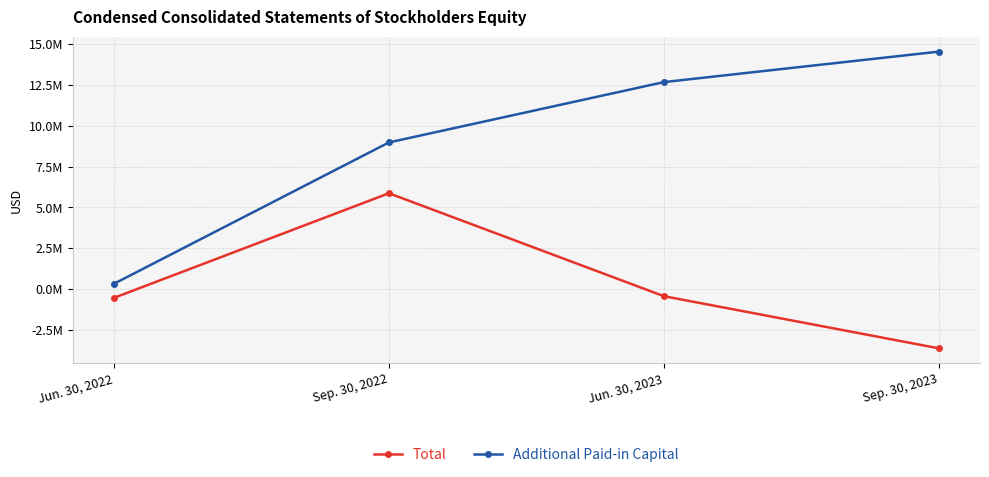

What is the label of the 1st point from the left?

Jun. 30, 2022